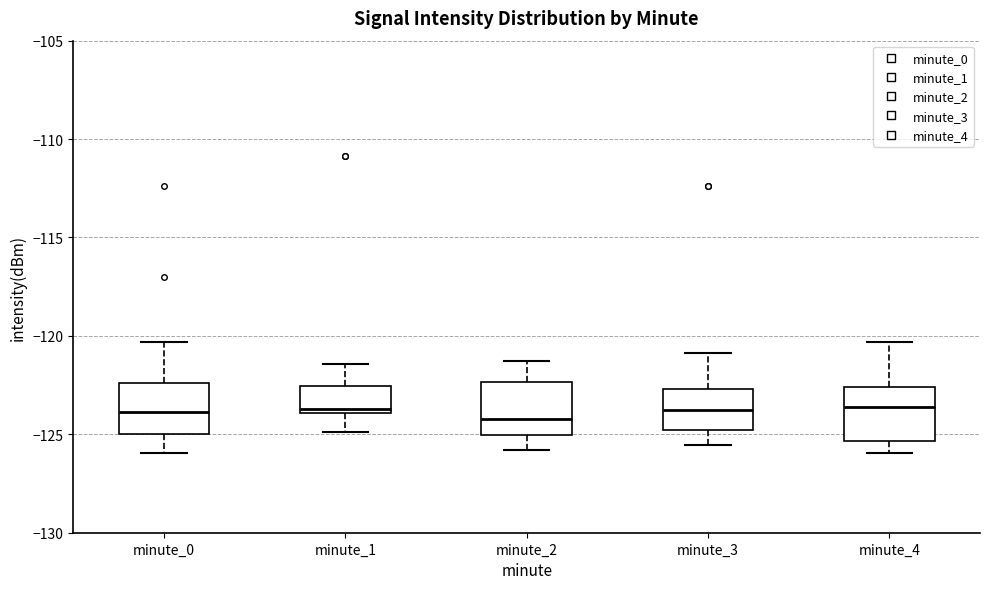

Reading left to right, transcribe this box plot: for each box, give where its median line is, the range the box spans, and where its two whiskers end, as read against the y-axis. The values are not printed on the chart, so give them approximately, as read against the axis.

minute_0: median -124.0, box -125.0 to -122.5, whiskers -126.0 to -120.5
minute_1: median -123.5, box -124.0 to -122.5, whiskers -125.0 to -121.5
minute_2: median -124.0, box -125.0 to -122.5, whiskers -126.0 to -121.5
minute_3: median -124.0, box -125.0 to -122.5, whiskers -125.5 to -121.0
minute_4: median -123.5, box -125.5 to -122.5, whiskers -126.0 to -120.5